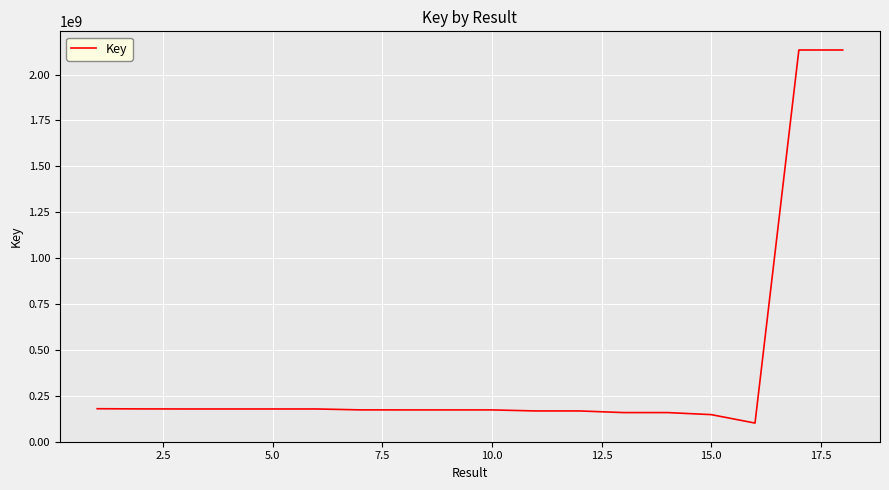

Is this an area chart (filled region under the line)?

No